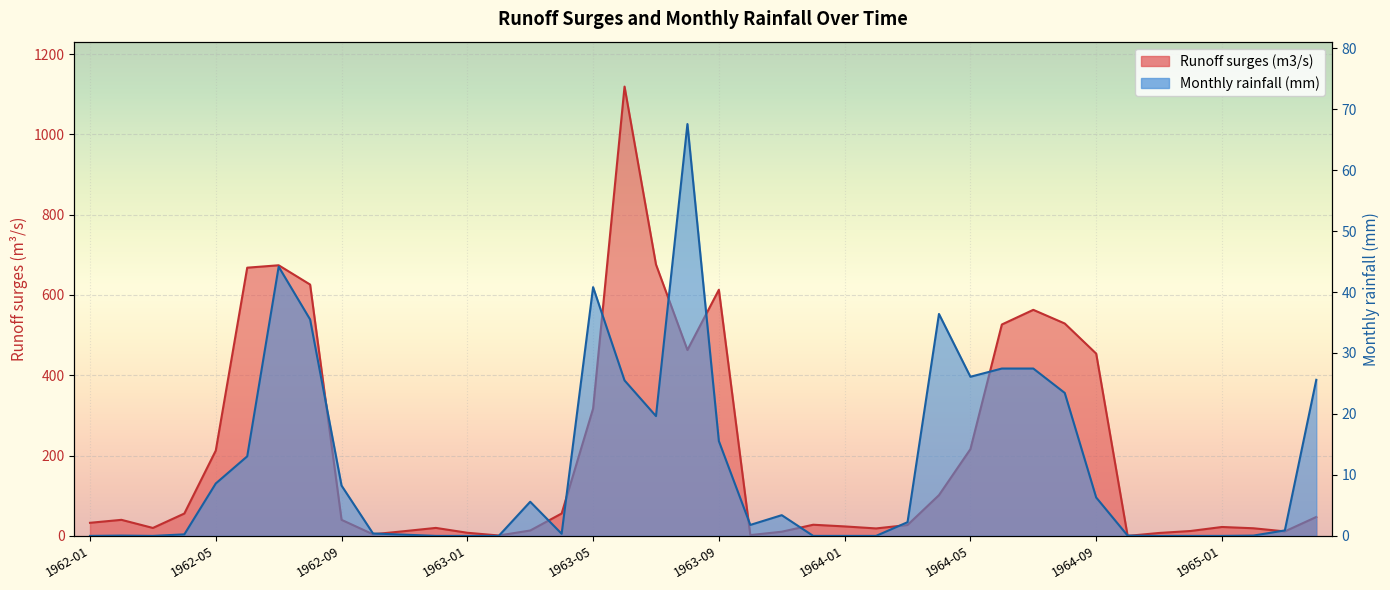

True or false: Monthly rainfall (mm) and Runoff surges (m3/s) cross at least once.

True